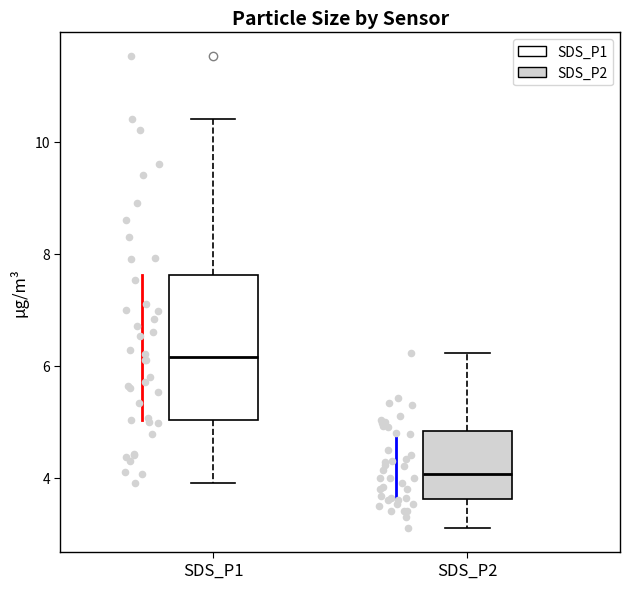

Reading left to right, read every box against the y-axis: the position of its median line, the range the box covers, and the ends of its whiskers. The values are not printed on the chart, so give them approximately, as read against the axis.

SDS_P1: median 6.2, box 5.0 to 7.6, whiskers 4.0 to 10.4
SDS_P2: median 4.0, box 3.6 to 4.8, whiskers 3.2 to 6.2